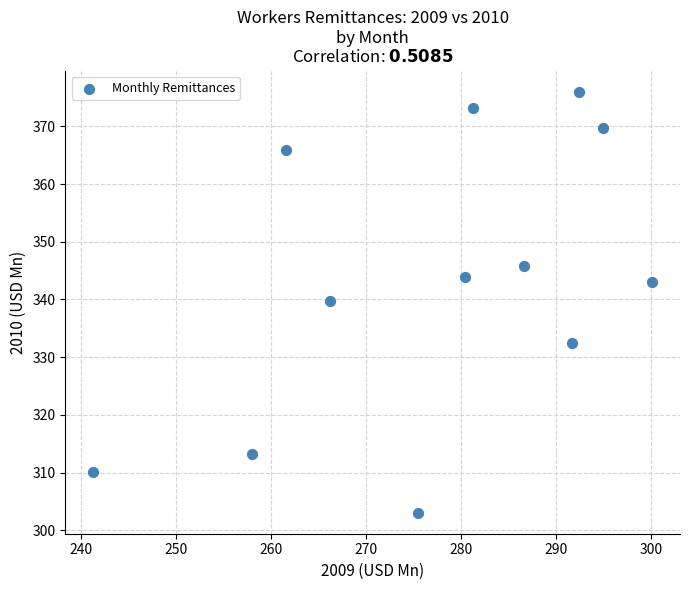

What is the average X value?

277.5